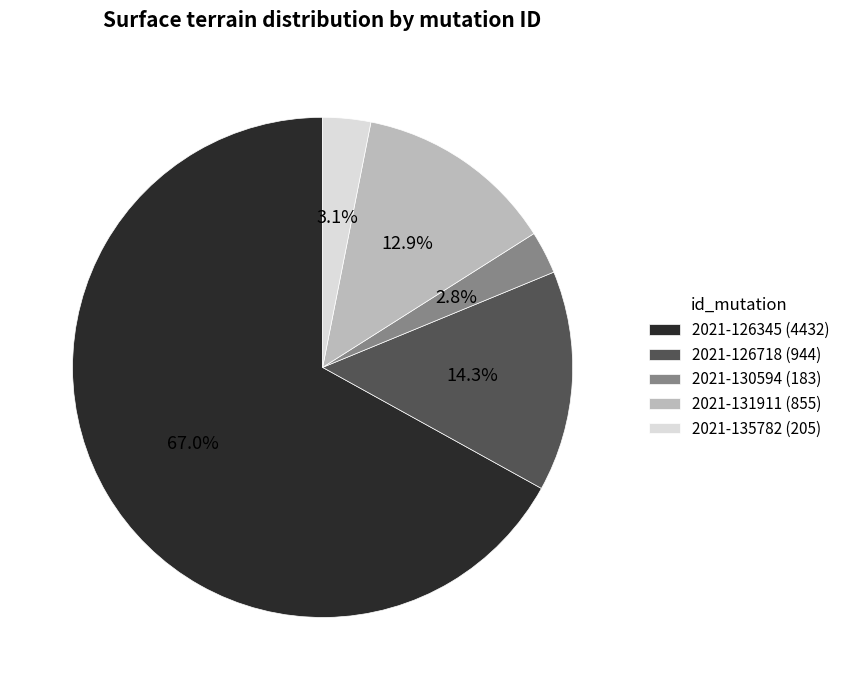

What portion of the pie excludes 2021-135782?

96.9%